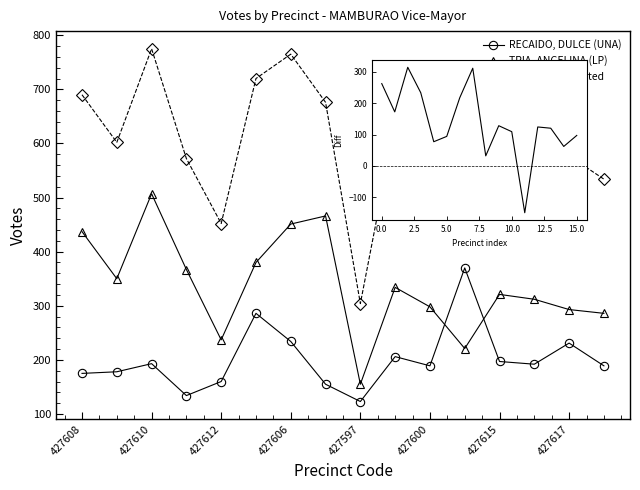

Which series has the widest spread of values?

Actual Voters Voted